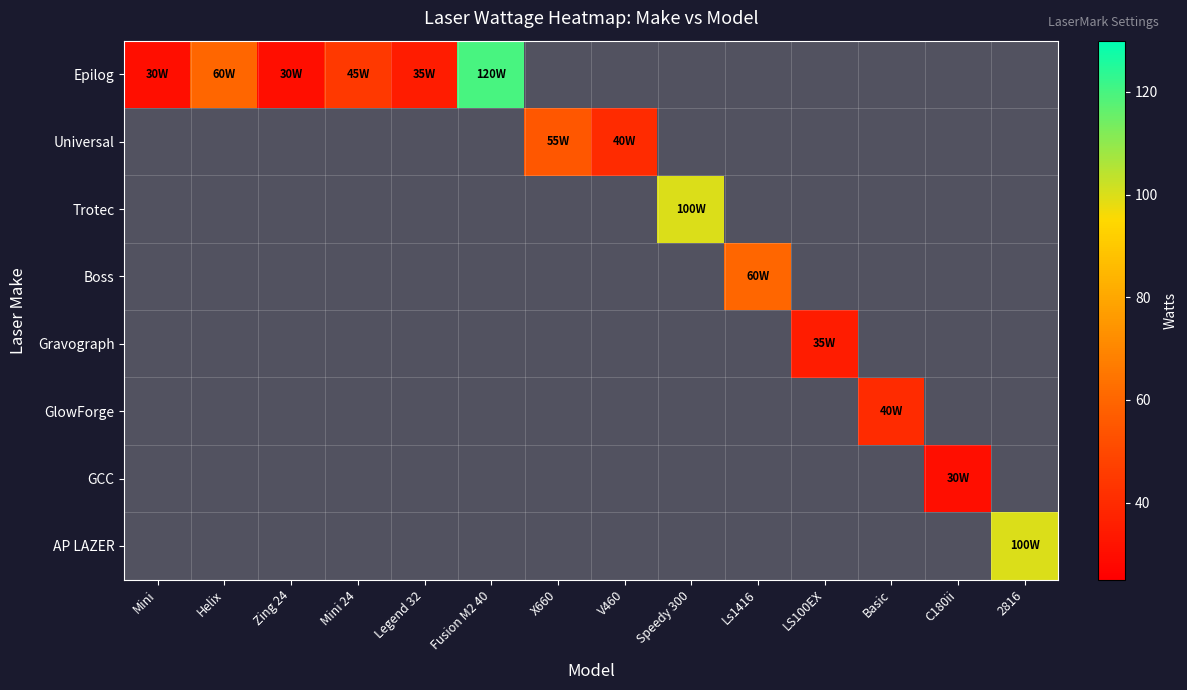

What is the greatest value displayed?

120.0